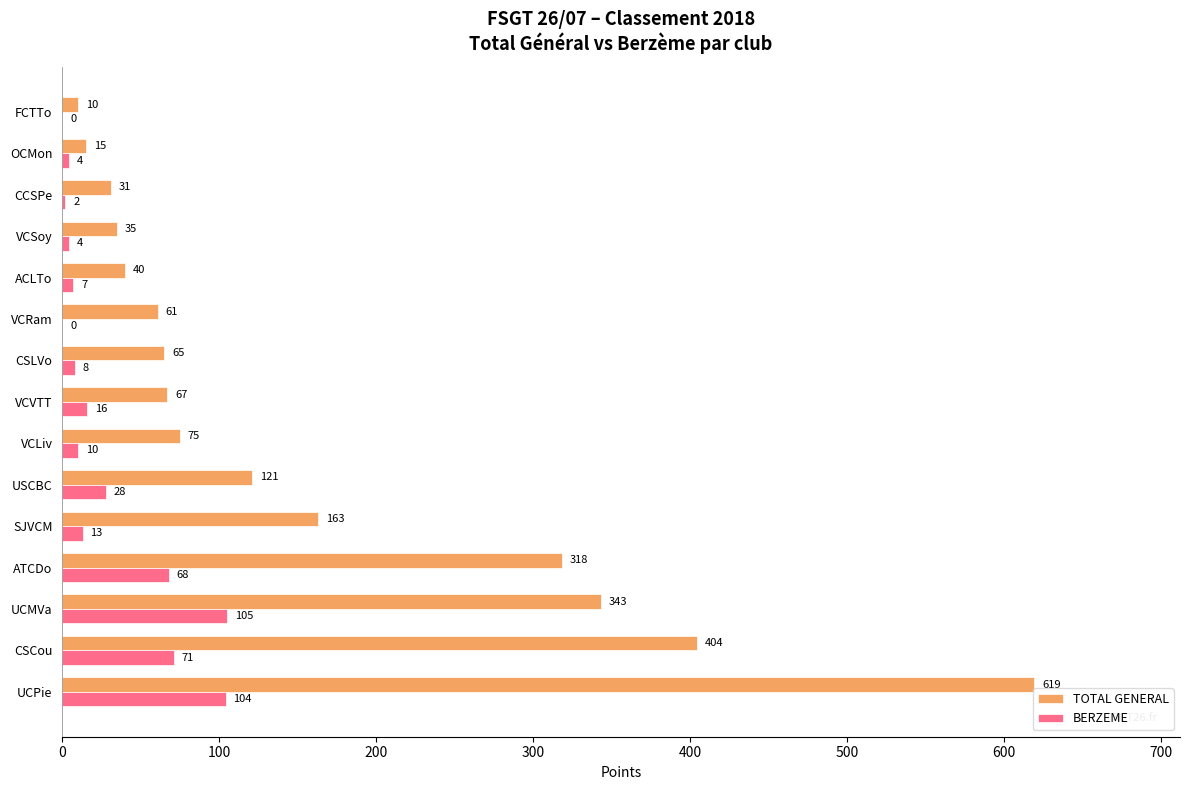

What value does the TOTAL GENERAL series have at VCSoy?

35